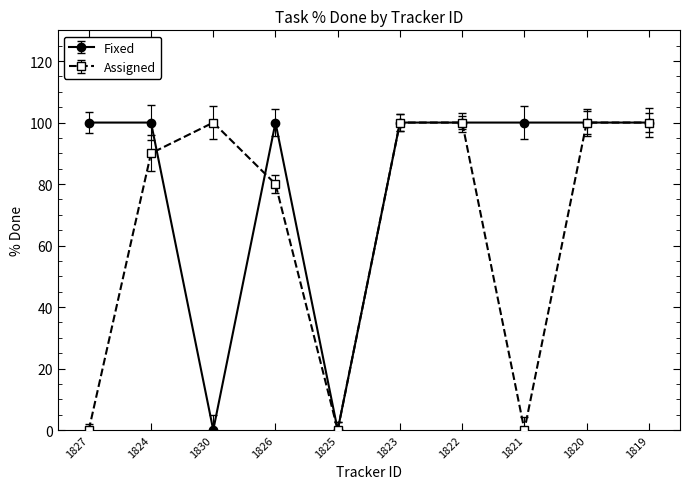

What is the sum of all Assigned values?

670